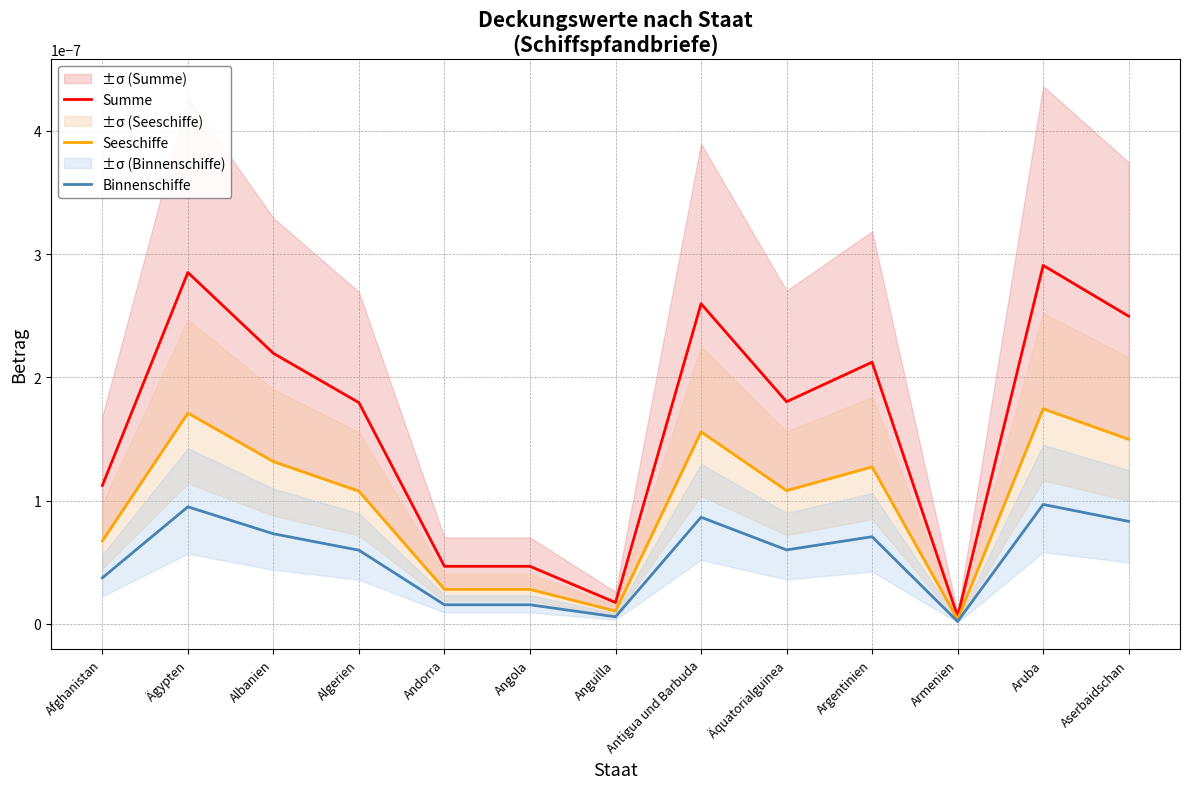

Between Anguilla and Albanien, which is larger?

Albanien